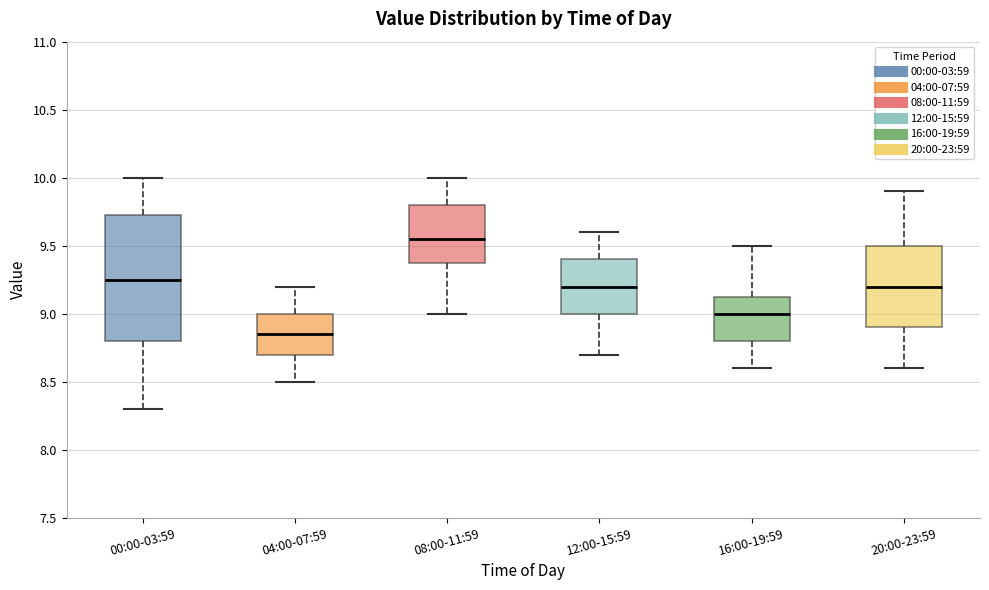

Reading left to right, read every box against the y-axis: the position of its median line, the range the box covers, and the ends of its whiskers. The values are not printed on the chart, so give them approximately, as read against the axis.

00:00-03:59: median 9.25, box 8.80 to 9.75, whiskers 8.30 to 10.00
04:00-07:59: median 8.85, box 8.70 to 9.00, whiskers 8.50 to 9.20
08:00-11:59: median 9.55, box 9.40 to 9.80, whiskers 9.00 to 10.00
12:00-15:59: median 9.20, box 9.00 to 9.40, whiskers 8.70 to 9.60
16:00-19:59: median 9.00, box 8.80 to 9.15, whiskers 8.60 to 9.50
20:00-23:59: median 9.20, box 8.90 to 9.50, whiskers 8.60 to 9.90